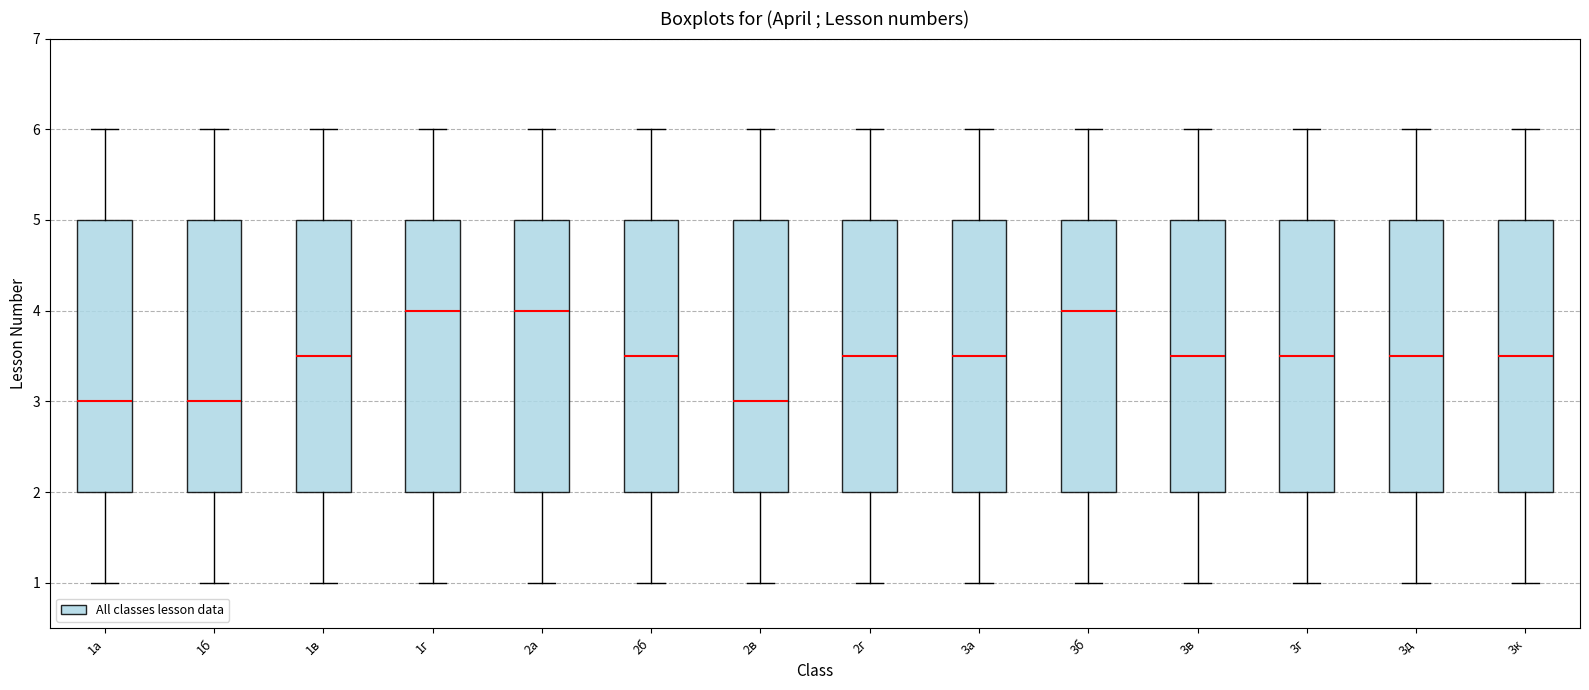

Where is the lower edge of the box for 3б on the y-axis? The values are not printed on the chart, so give them approximately, as read against the axis.

2.0